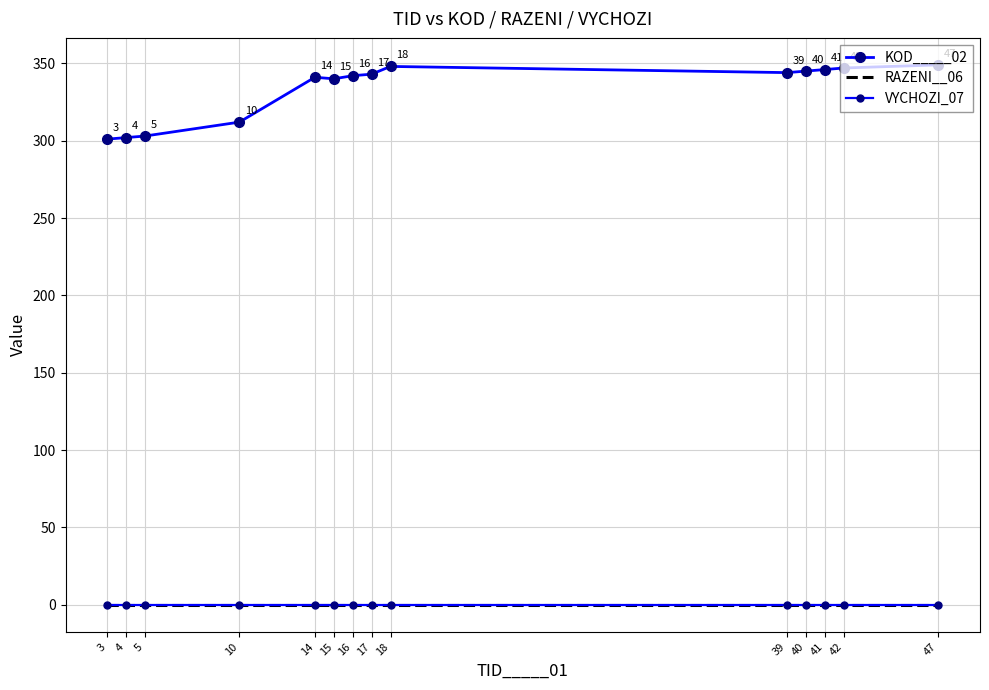

Between 17 and 40, which series saw the biggest shift?

KOD_____02